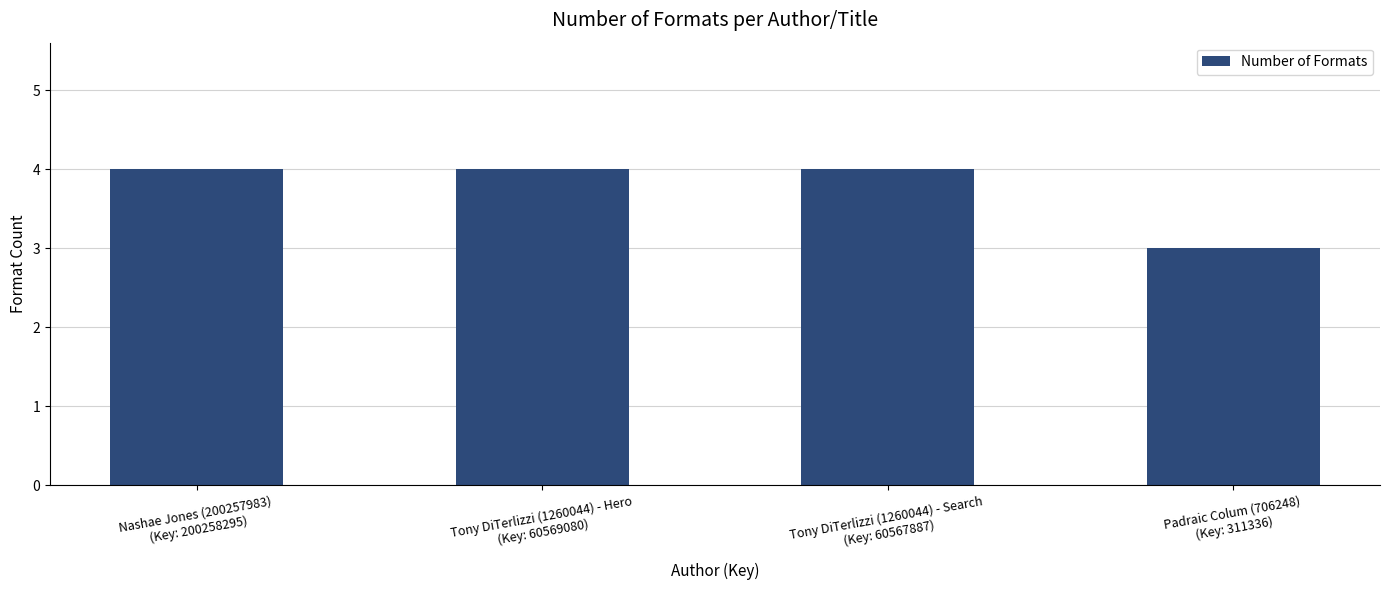

What is the minimum value shown in the chart?

3